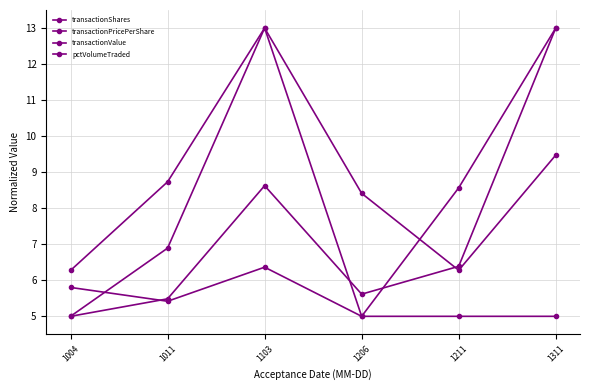

Does the chart have visible grid lines?

Yes